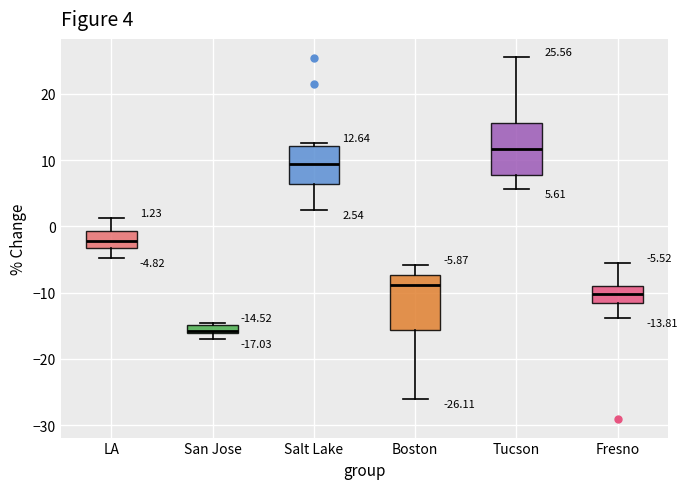

Which box's median line is the lowest?

San Jose